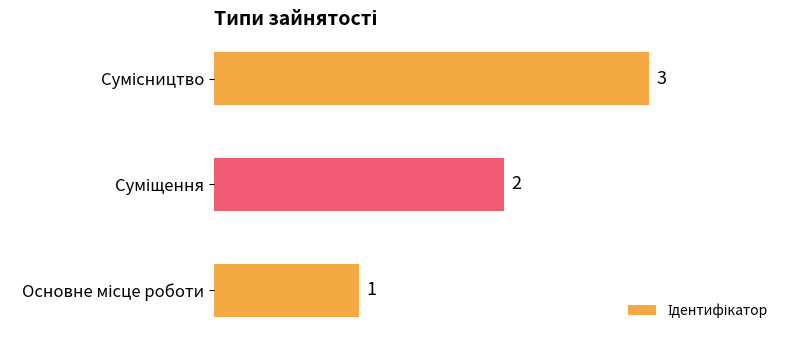

How many values are below 2?

1